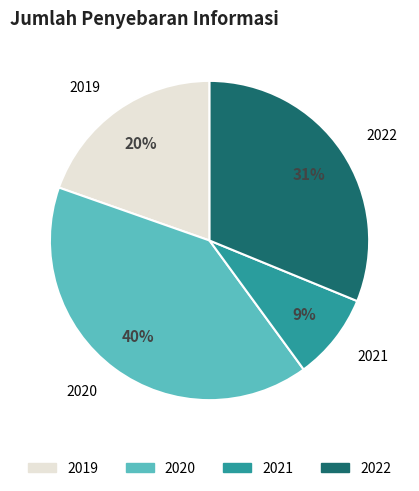

Between 2021 and 2022, which is larger?

2022